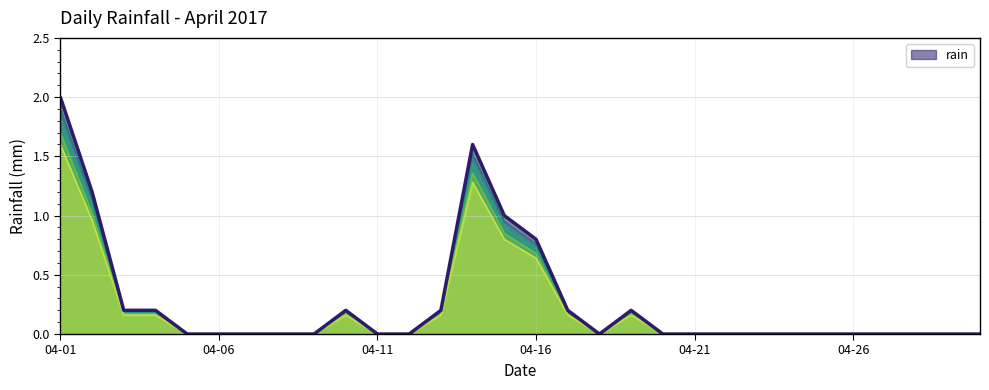

True or false: there are more than 2 points higher than both neighbors.

True